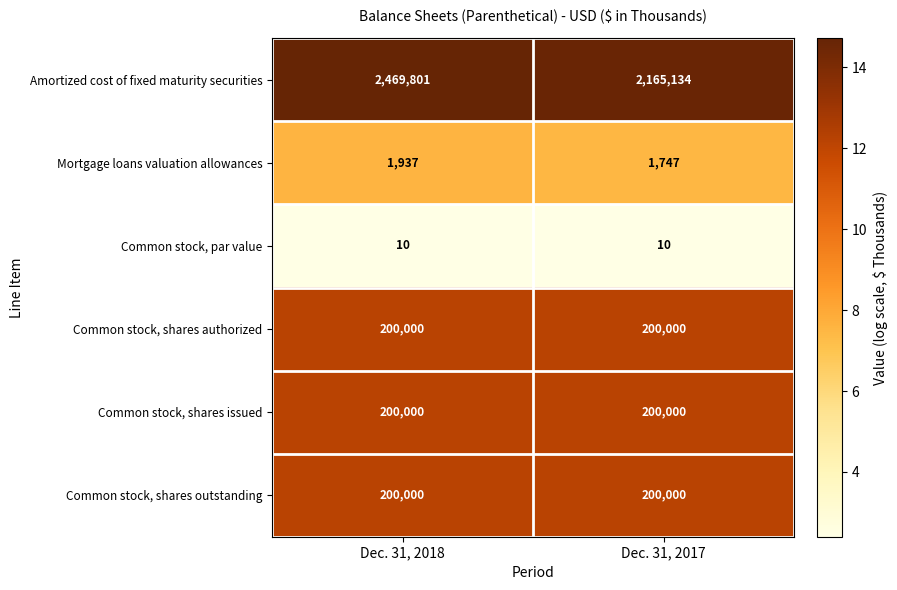

What is the difference between the maximum and minimum values in the Amortized cost of fixed maturity securities series?

304667